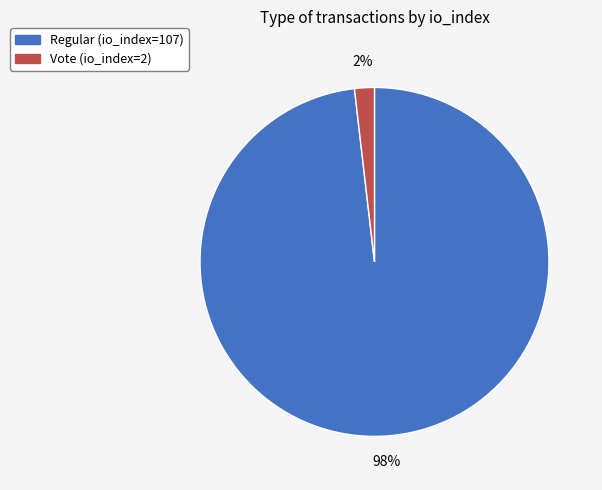

Does Regular (io_index=107) account for over 50% of the chart?

Yes